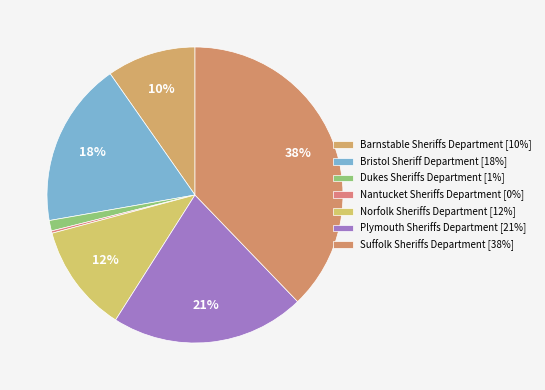

Is there any slice that represents more than half of the pie?

No